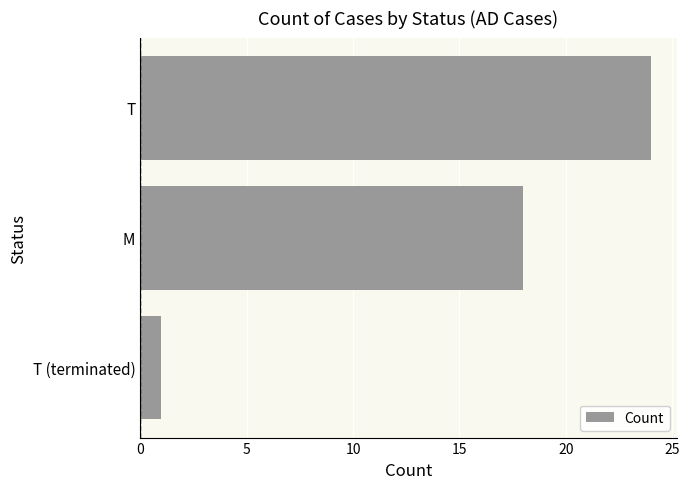

What is the average value?

14